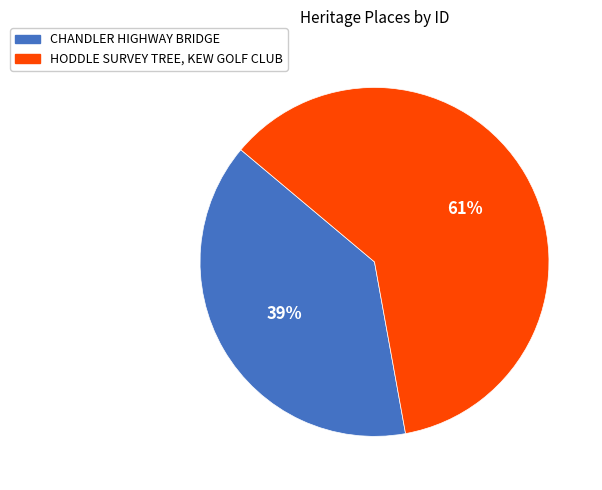

Do CHANDLER HIGHWAY BRIDGE and HODDLE SURVEY TREE, KEW GOLF CLUB together represent more than half of the pie?

Yes